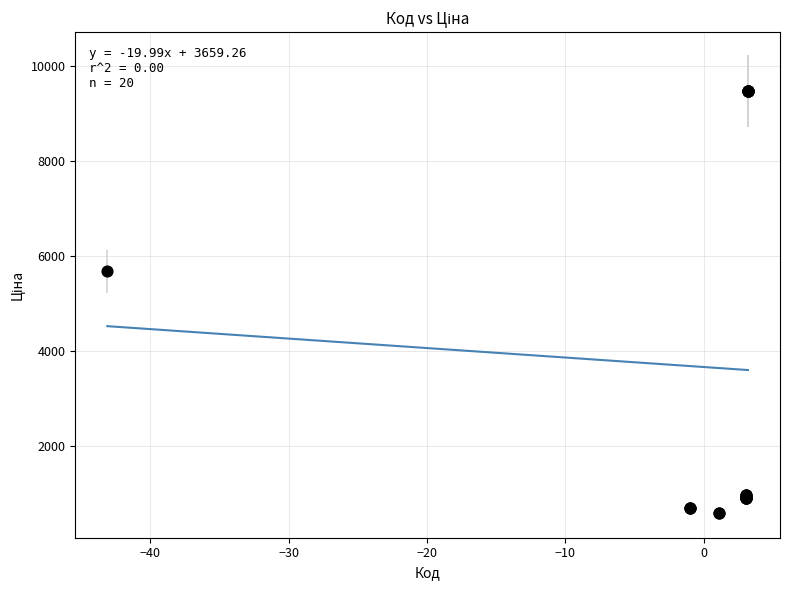

What Y value in the scatter plot is closest to 5034?

5673.8